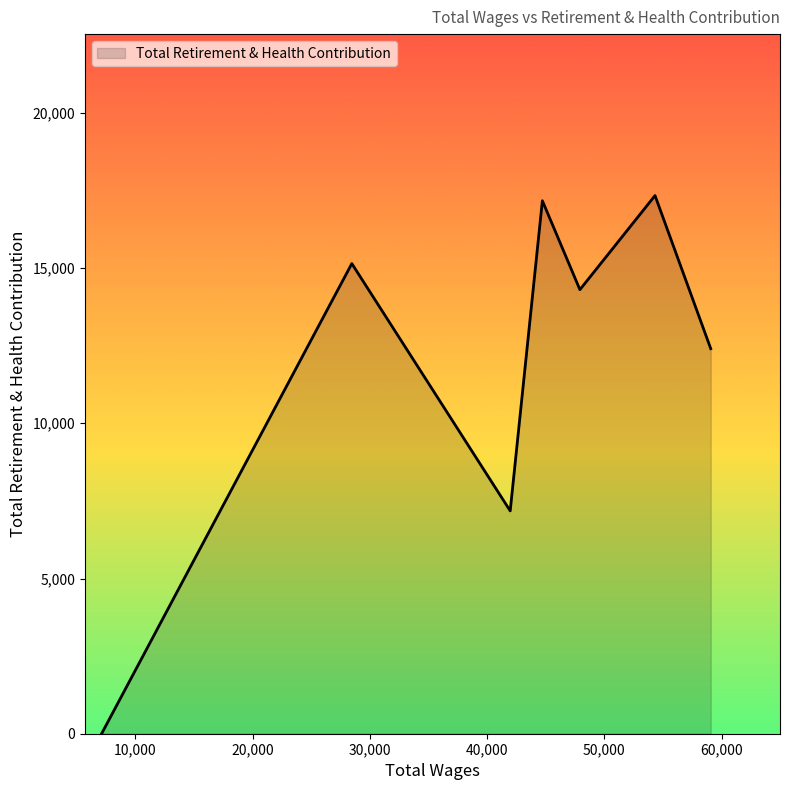

How many interior local peaks (higher than both neighbors) does the data have?

3